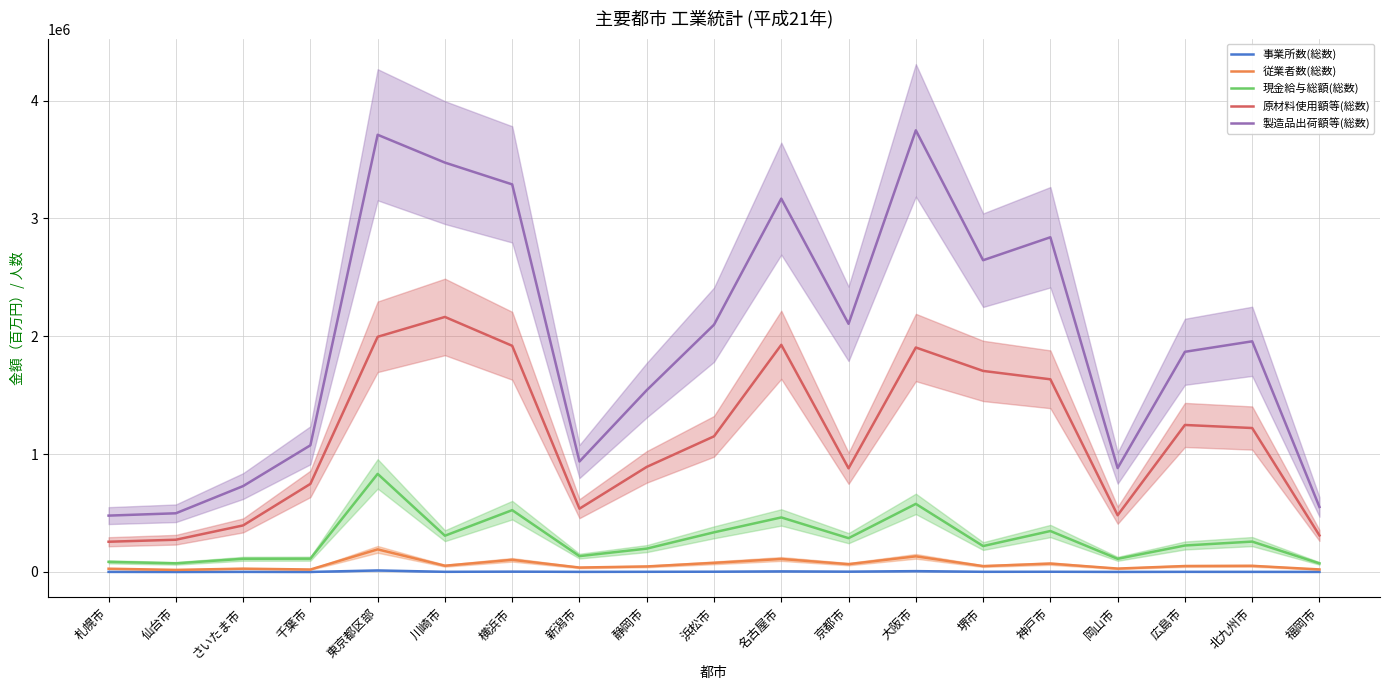

True or false: 現金給与総額(総数) has a value of 178709 at 新潟市.

False